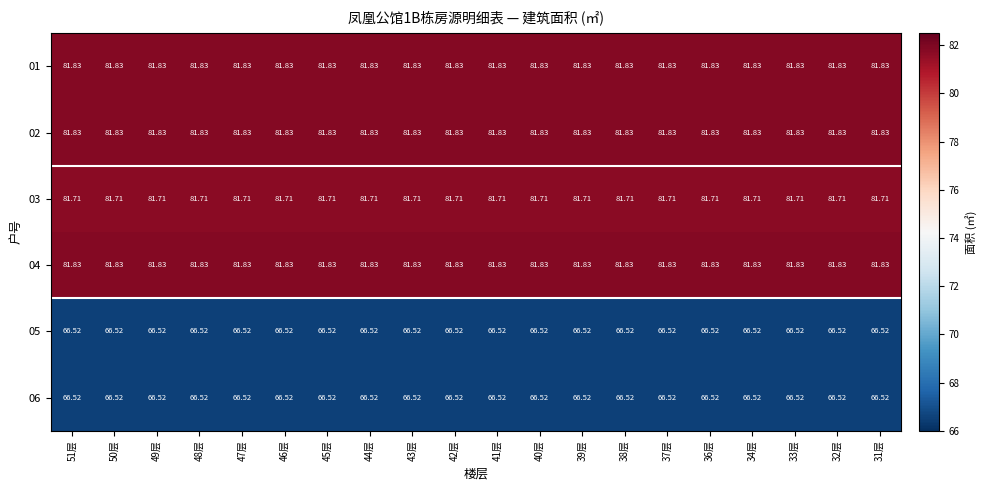

Is the value of 06 at 42层 greater than the value of 01 at 37层?

No